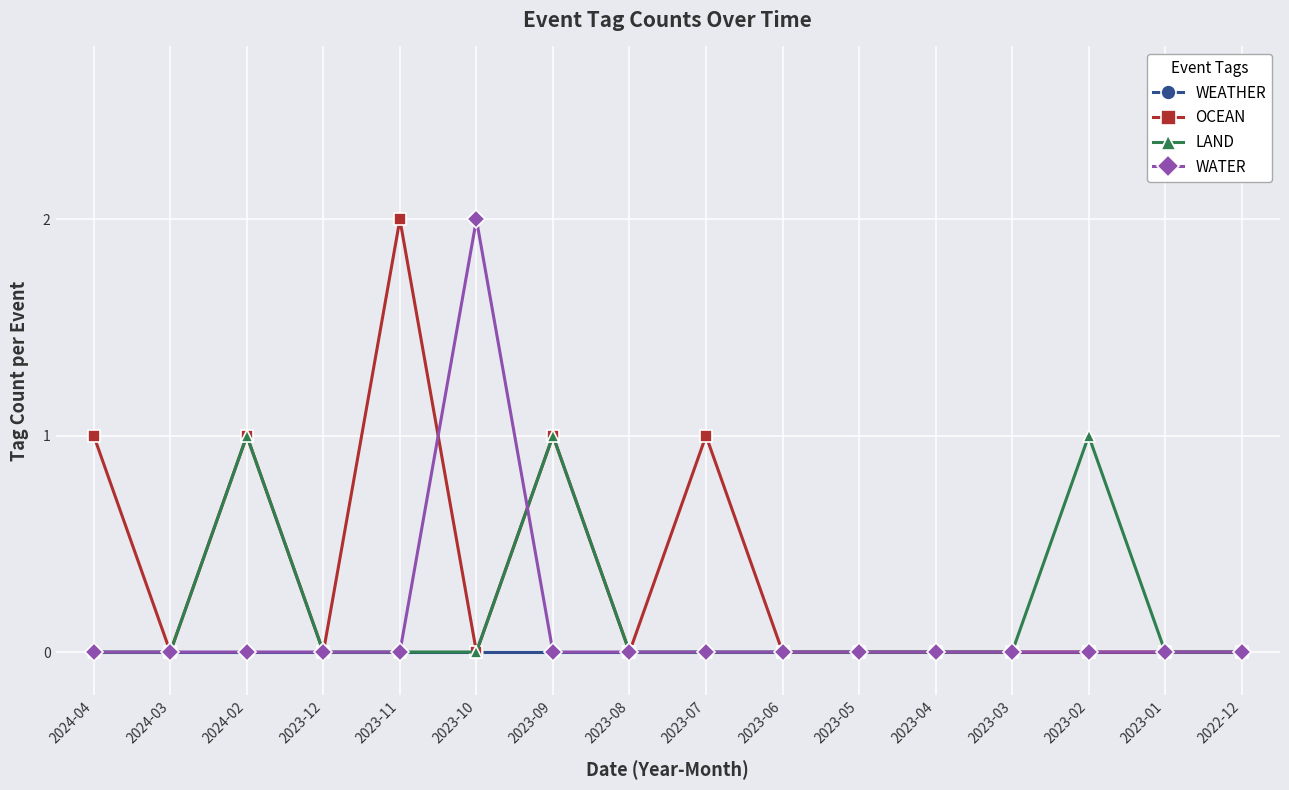

Which series has the largest total across all categories?

OCEAN